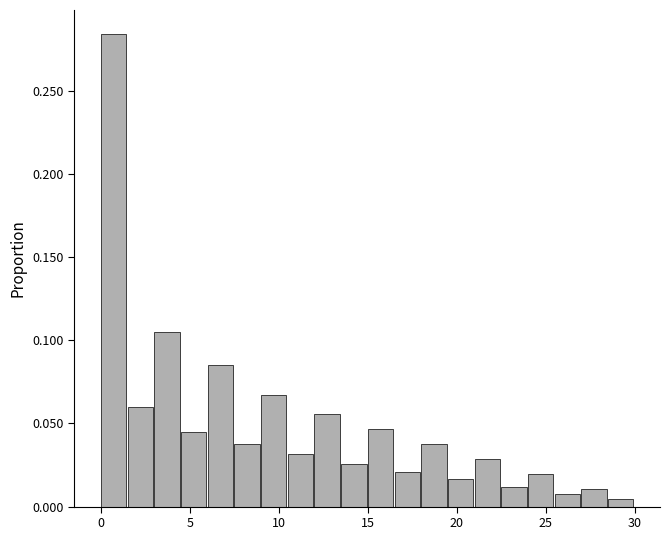

Read against the x-axis, roughly where is the centre of the tallest bar?

0.5